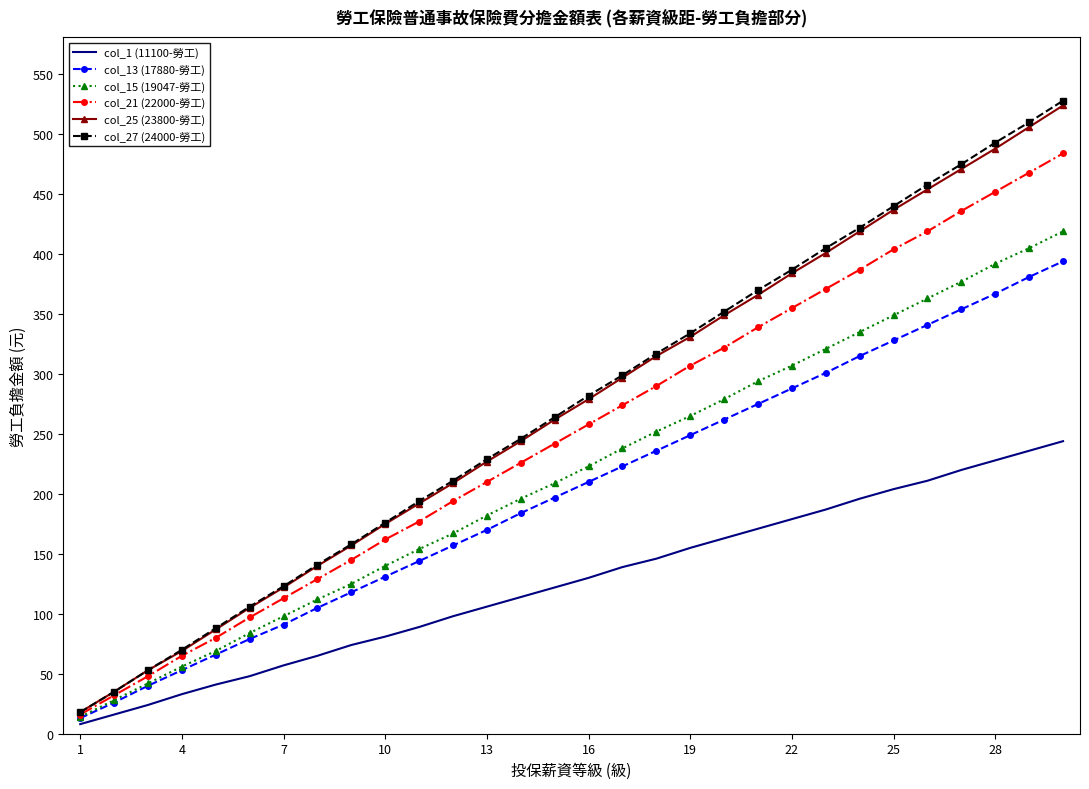

What is the difference between the maximum and minimum values in the col_27 (24000-勞工) series?

510